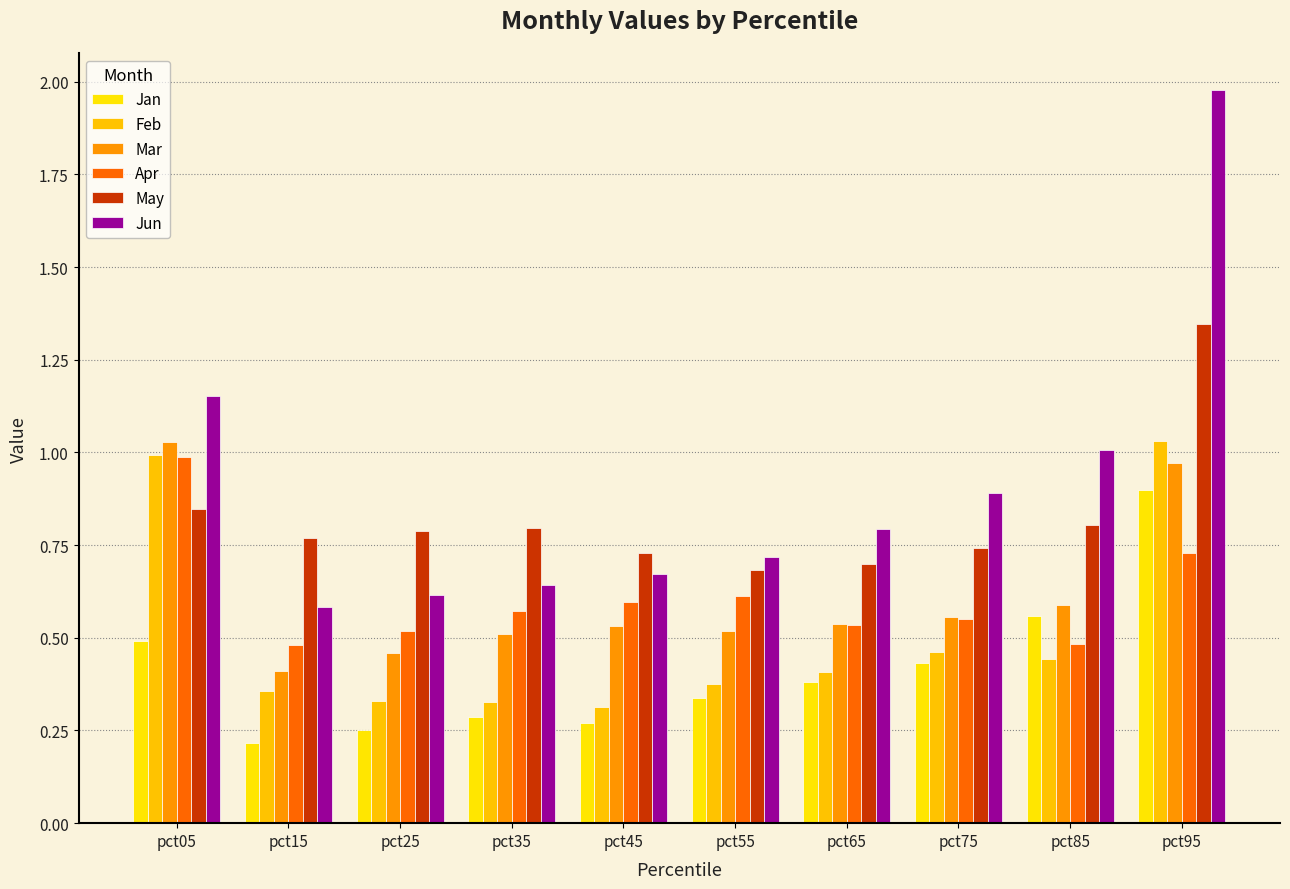

What is the spread (max minus min) of values at pct75?

0.5